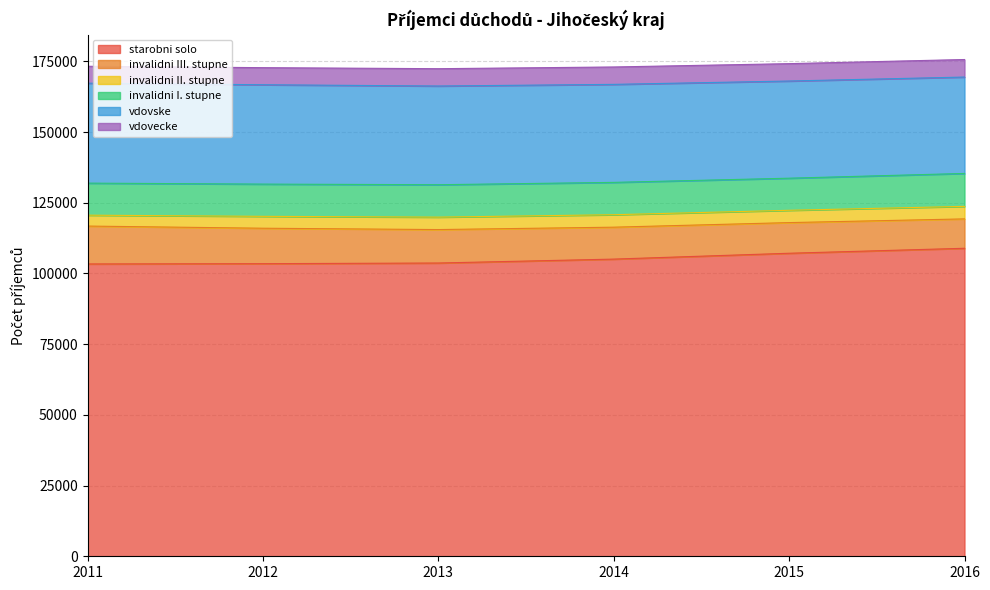

What is the total value across all series at 2011?

173238